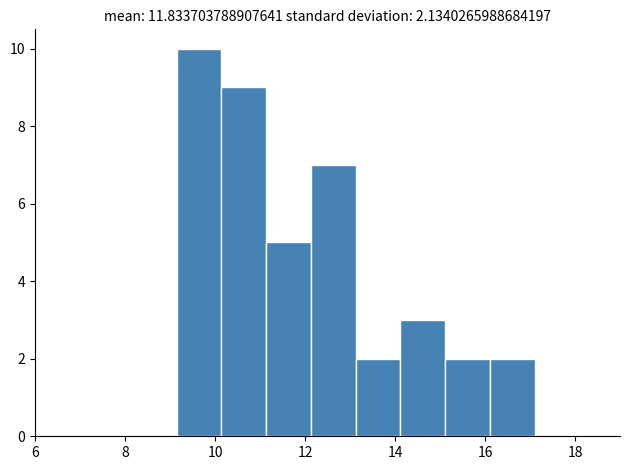

Over which range of the x-axis is the bar tallest?

9.2 to 10.2